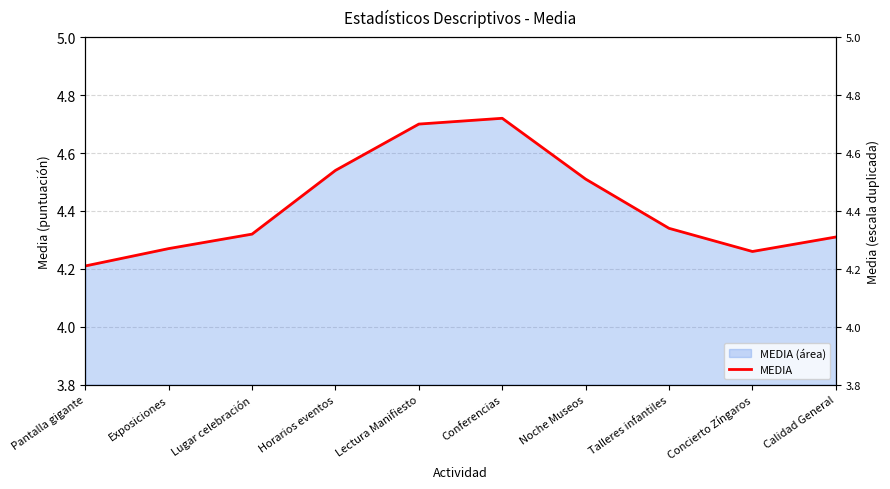

List the labels in order of value, smallest first.

Pantalla gigante, Concierto Zíngaros, Exposiciones, Calidad General, Lugar celebración, Talleres infantiles, Noche Museos, Horarios eventos, Lectura Manifiesto, Conferencias